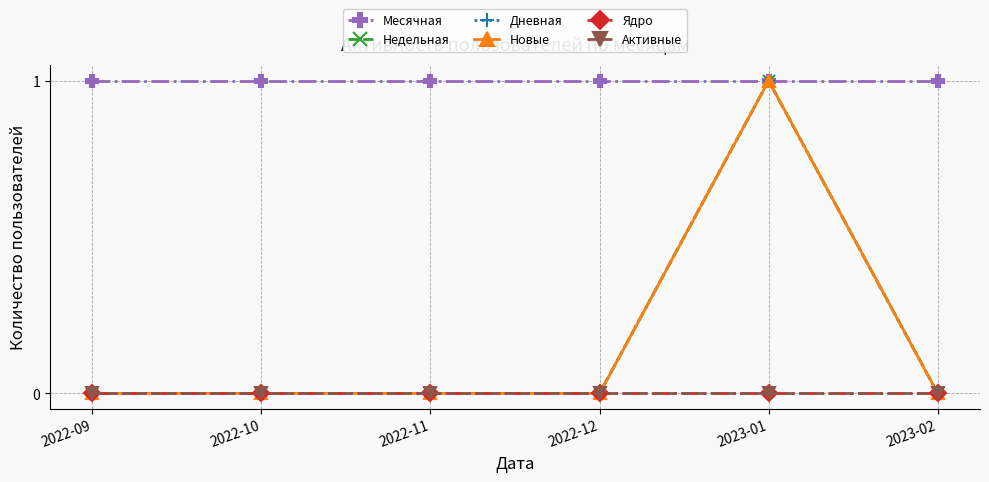

Rank the categories by Дневная value from lowest to highest.

2022-09, 2022-10, 2022-11, 2022-12, 2023-02, 2023-01